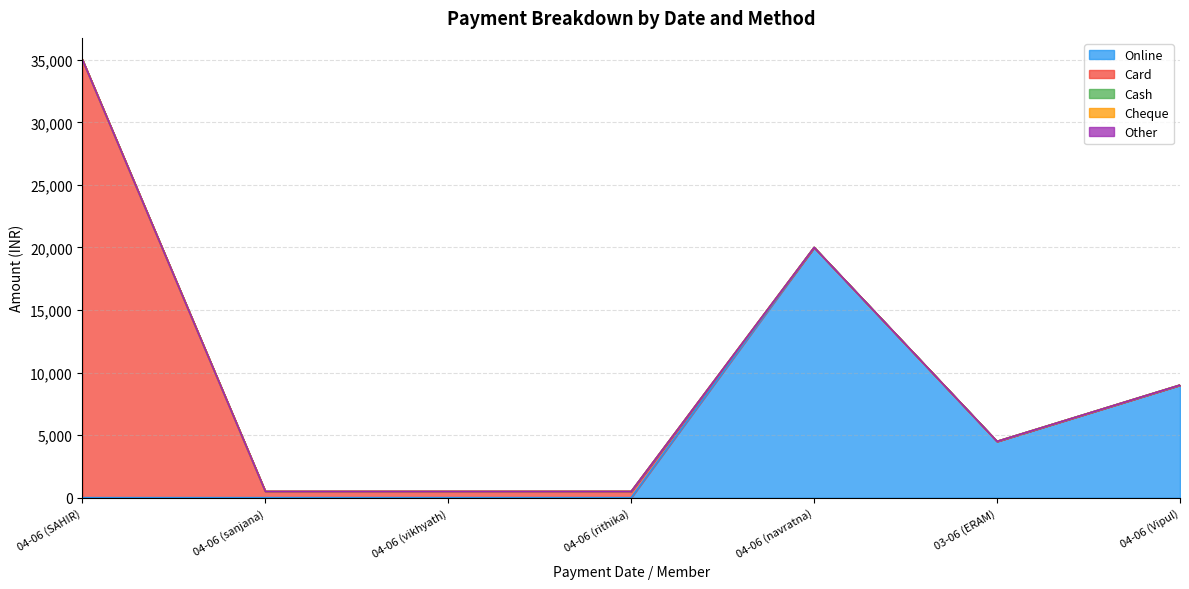

Between 04-06 (navratna) and 04-06 (Vipul), which series saw the biggest shift?

Online